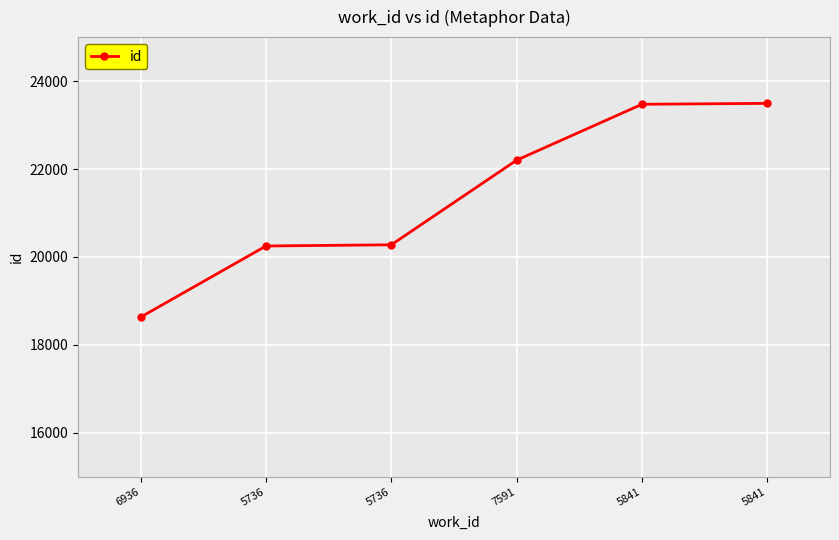

True or false: the data has more than 1 interior local peaks.

False